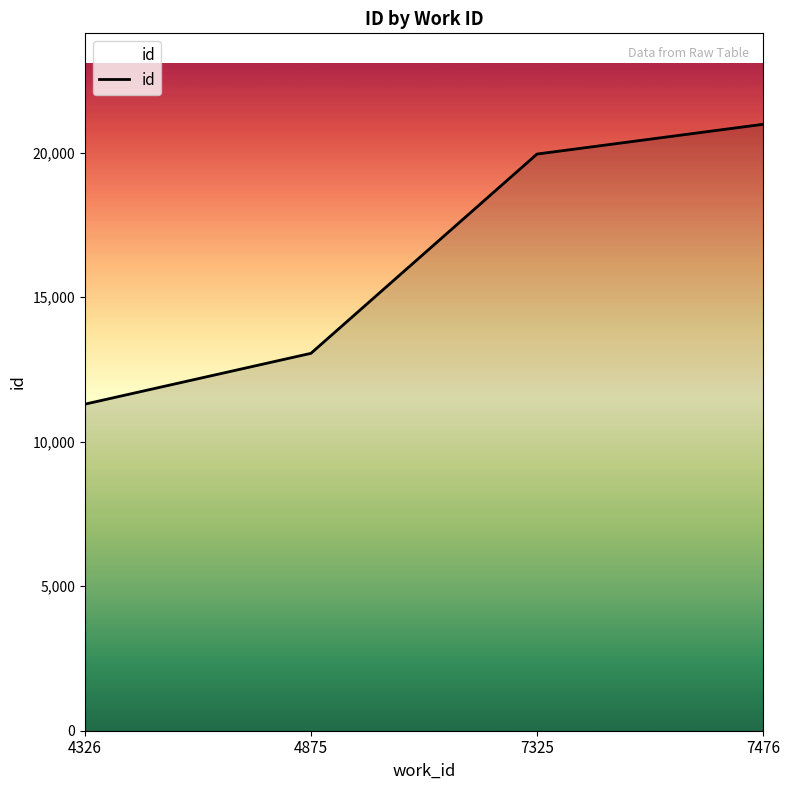

Read the value at 7325, to the nearest 10.

19950